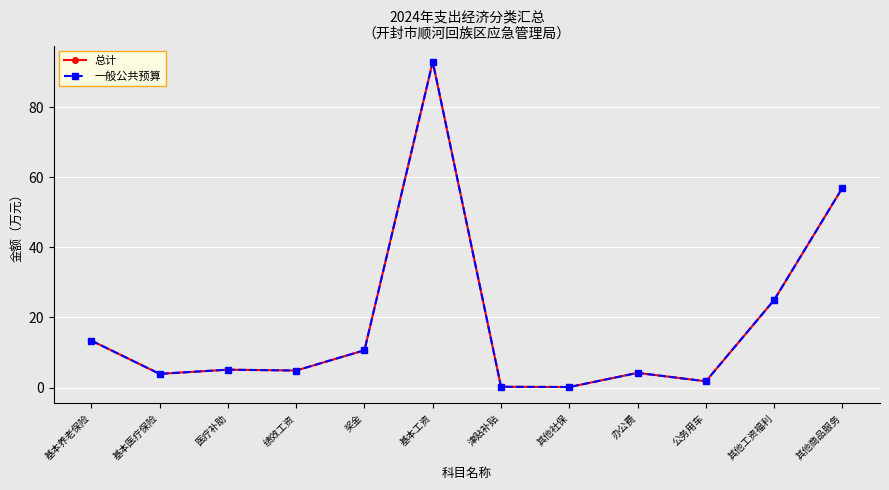

Does the chart have visible grid lines?

Yes